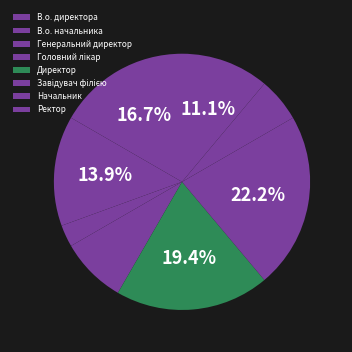

How many slices are in this pie chart?

8